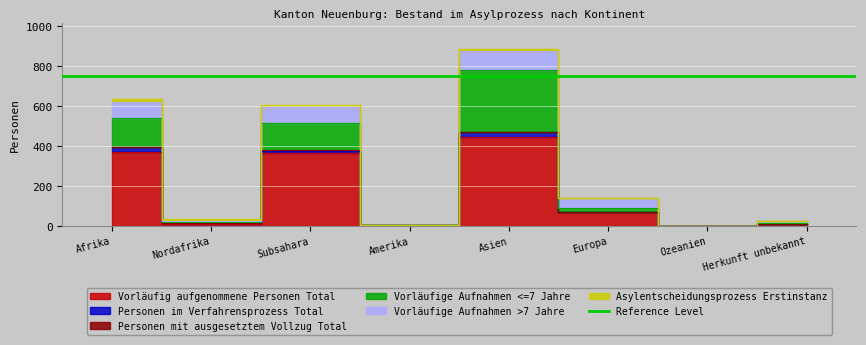

What is the difference between the Vorläufig aufgenommene Personen Total values at Subsahara and Ozeanien?

363